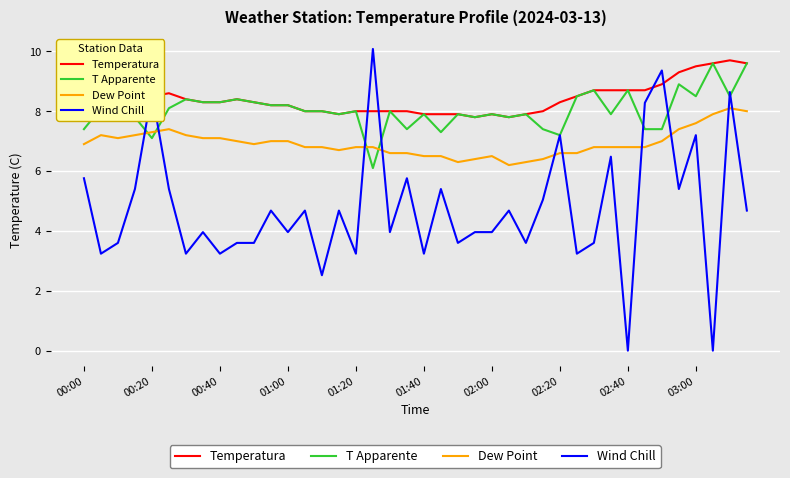

True or false: Dew Point and Temperatura cross at least once.

False